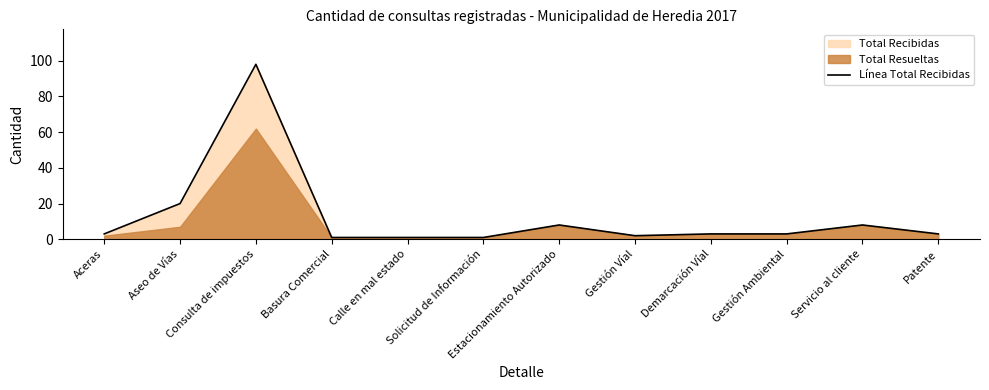

How many lines are shown in the chart?

1